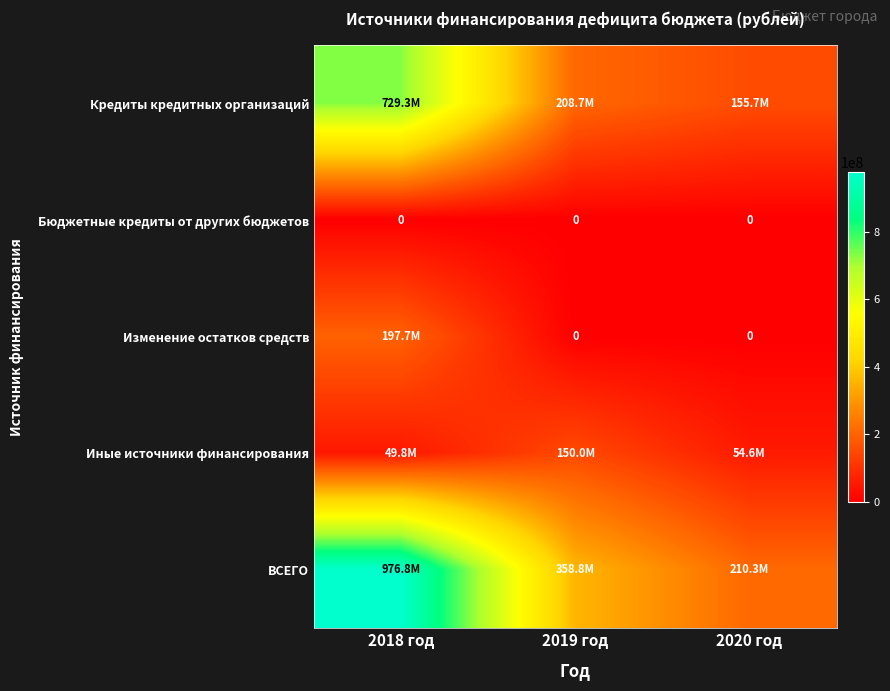

At which label is Иные источники финансирования closest to 99920614?

2020 год